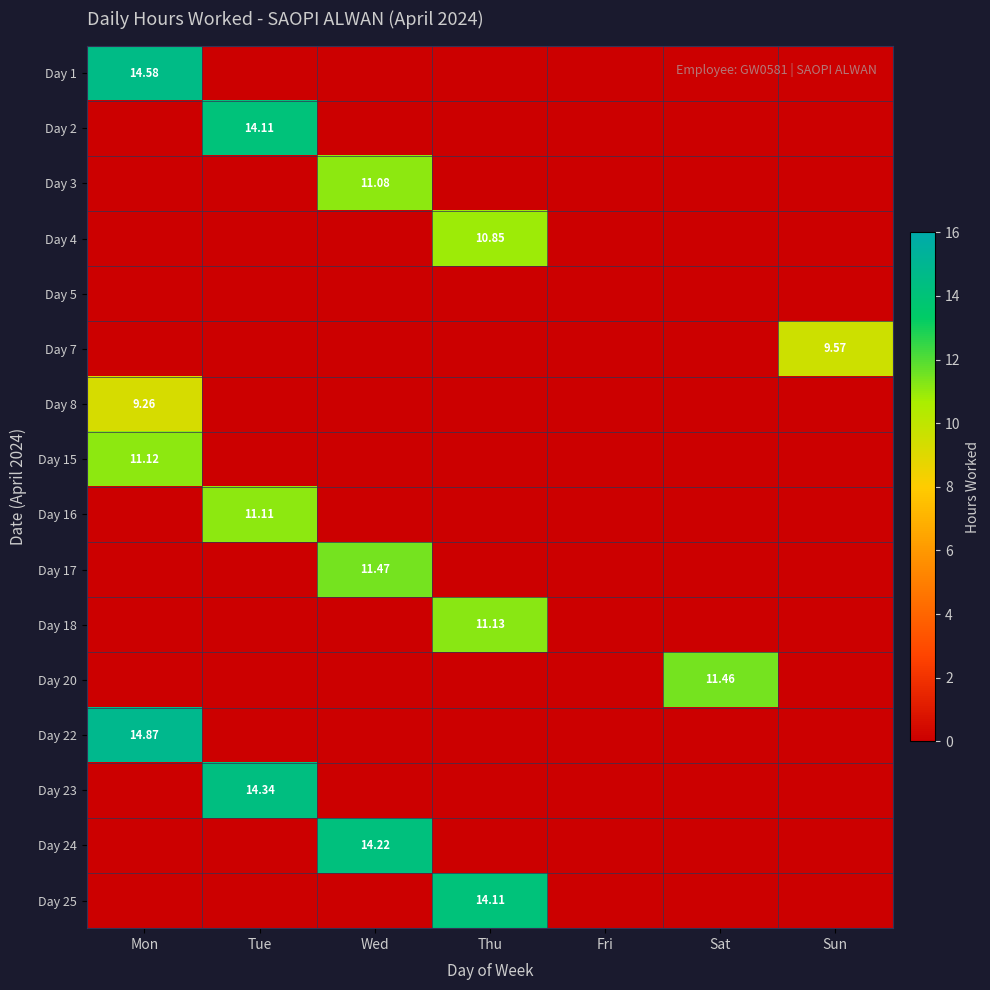

At which category is the sum across all series the highest?

Mon